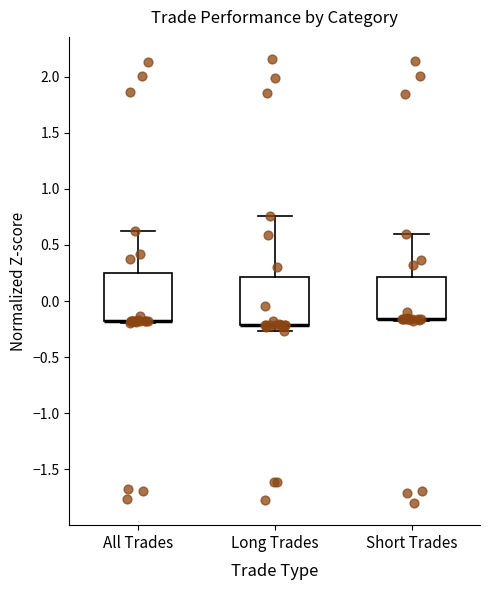

Reading left to right, transcribe this box plot: for each box, give where its median line is, the range the box spans, and where its two whiskers end, as read against the y-axis. The values are not printed on the chart, so give them approximately, as read against the axis.

All Trades: median -0.20 (drawn on the box's lower edge), box -0.20 to 0.25, whiskers -0.20 to 0.65
Long Trades: median -0.20 (drawn on the box's lower edge), box -0.20 to 0.20, whiskers -0.25 to 0.75
Short Trades: median -0.15 (drawn on the box's lower edge), box -0.15 to 0.20, whiskers -0.20 to 0.60